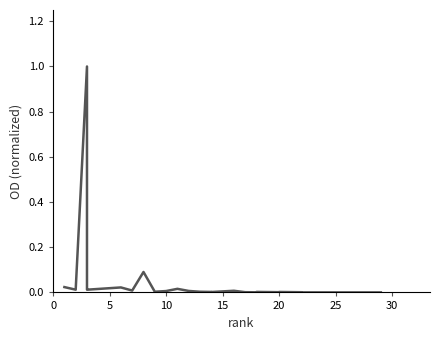

What is the label of the 1st point from the right?

29